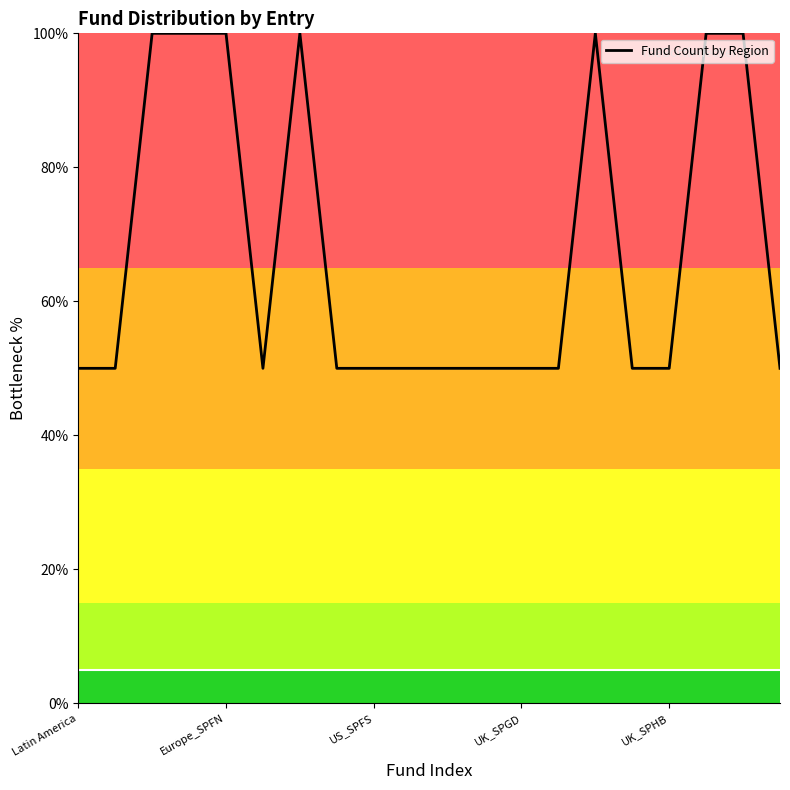

What is the difference between the maximum and minimum values?

50